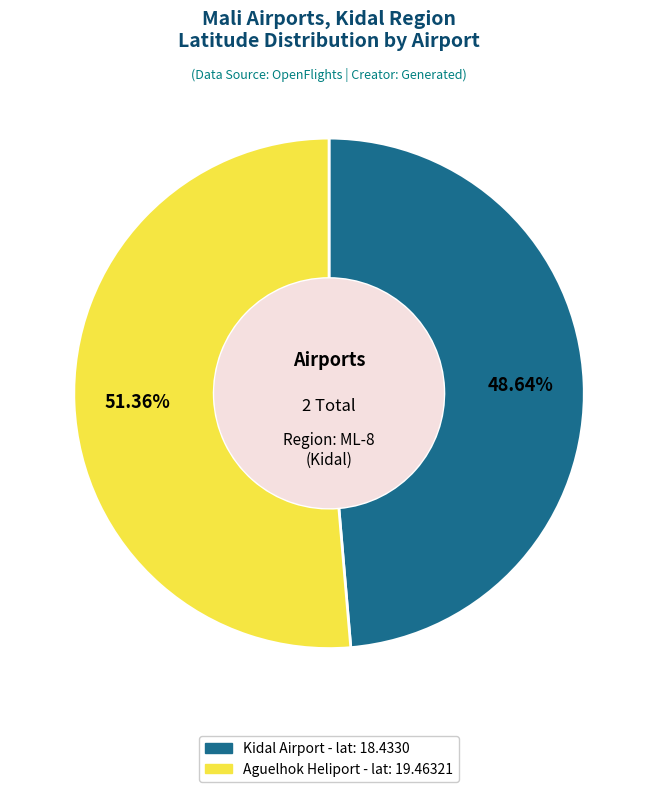

How many segments does this pie chart have?

2